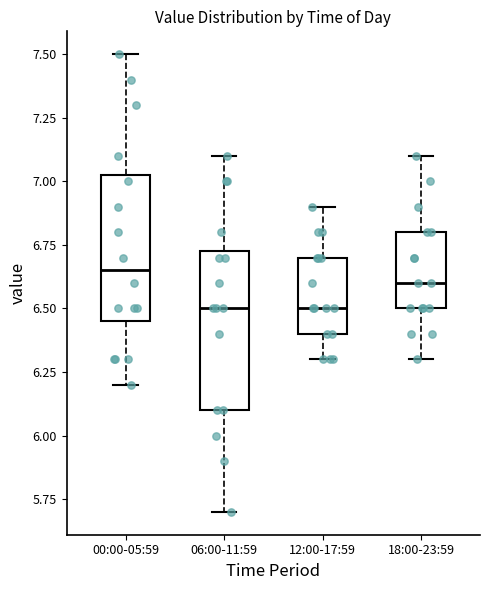

Reading left to right, read every box against the y-axis: the position of its median line, the range the box covers, and the ends of its whiskers. The values are not printed on the chart, so give them approximately, as read against the axis.

00:00-05:59: median 6.65, box 6.45 to 7.05, whiskers 6.20 to 7.50
06:00-11:59: median 6.50, box 6.10 to 6.75, whiskers 5.70 to 7.10
12:00-17:59: median 6.50, box 6.40 to 6.70, whiskers 6.30 to 6.90
18:00-23:59: median 6.60, box 6.50 to 6.80, whiskers 6.30 to 7.10